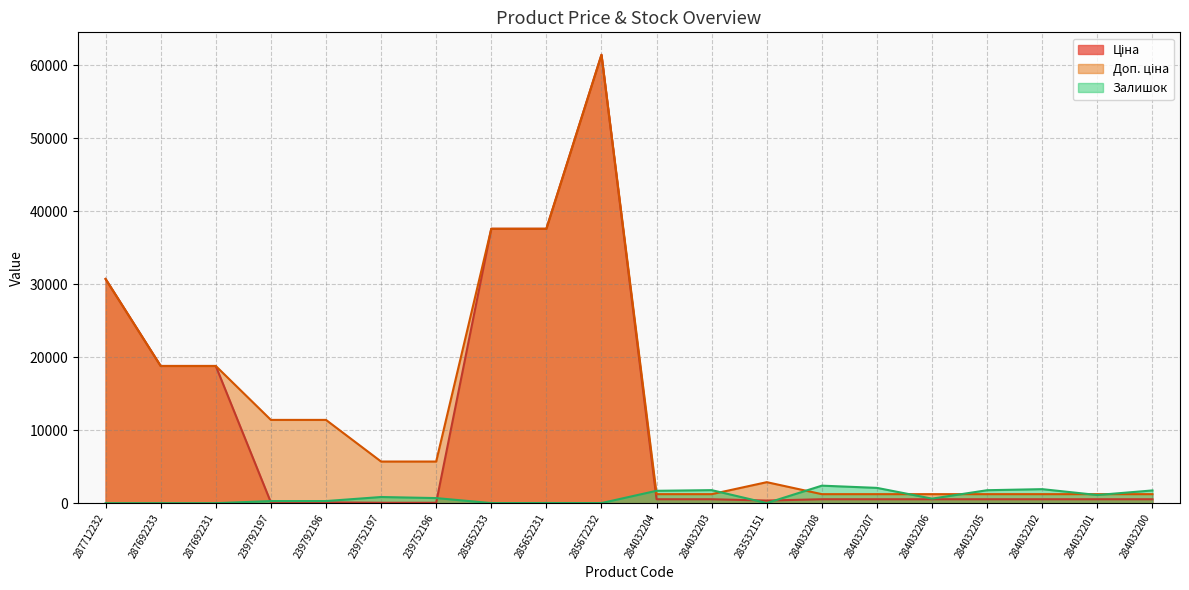

True or false: Залишок has a value of 0.0 at 287712232.

True